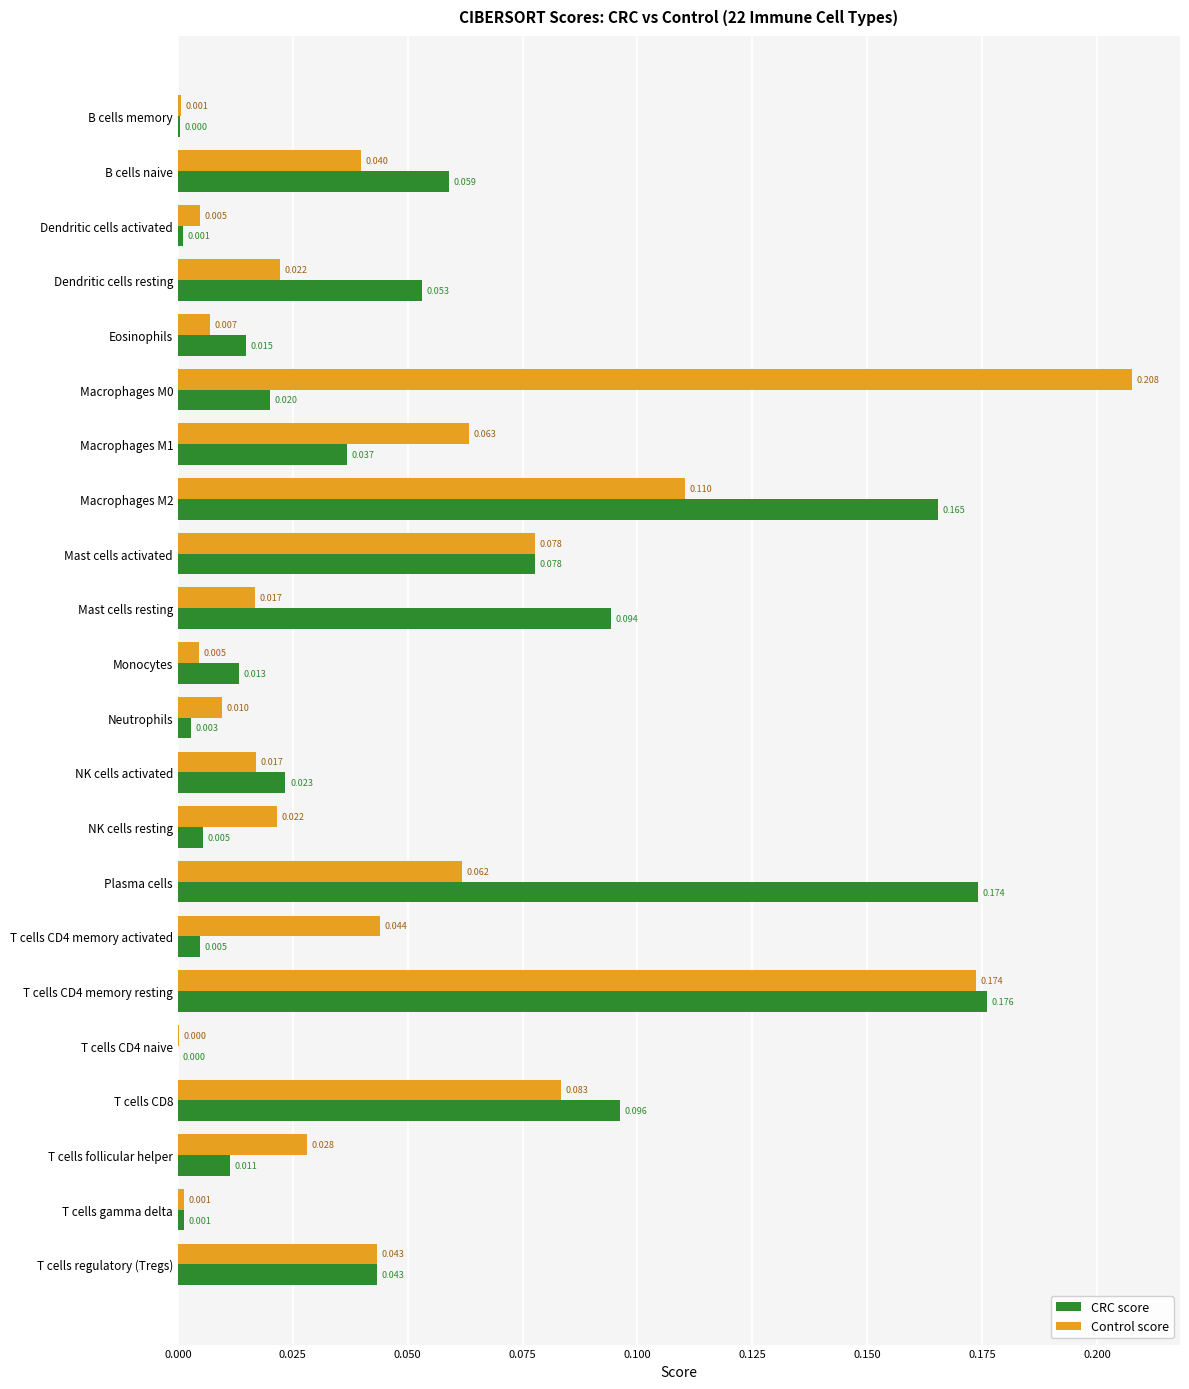

Is the value of Control score at T cells gamma delta greater than the value of CRC score at NK cells activated?

No